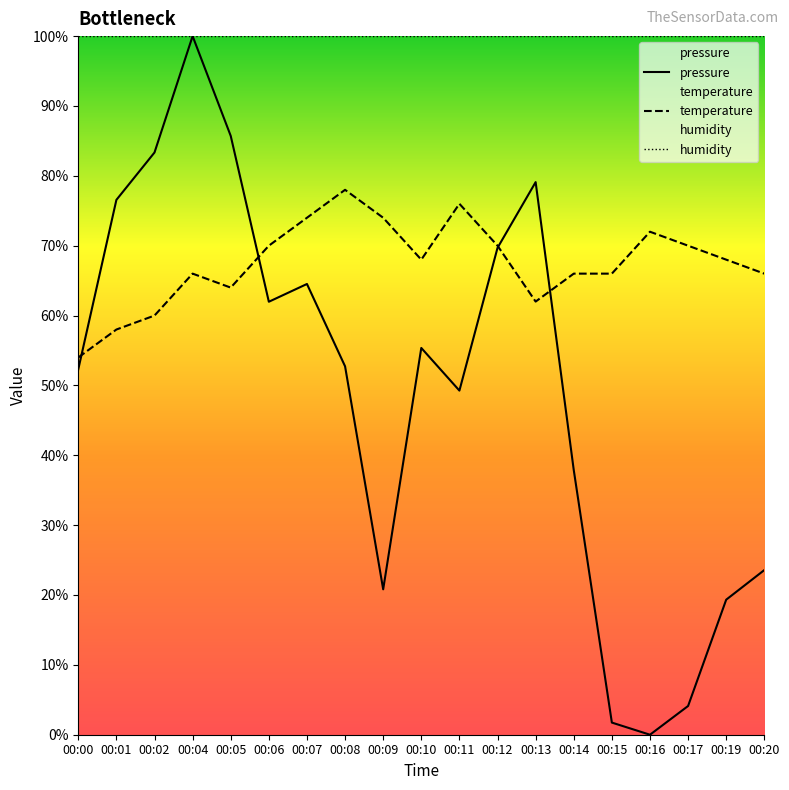

True or false: temperature and humidity intersect in this chart.

False